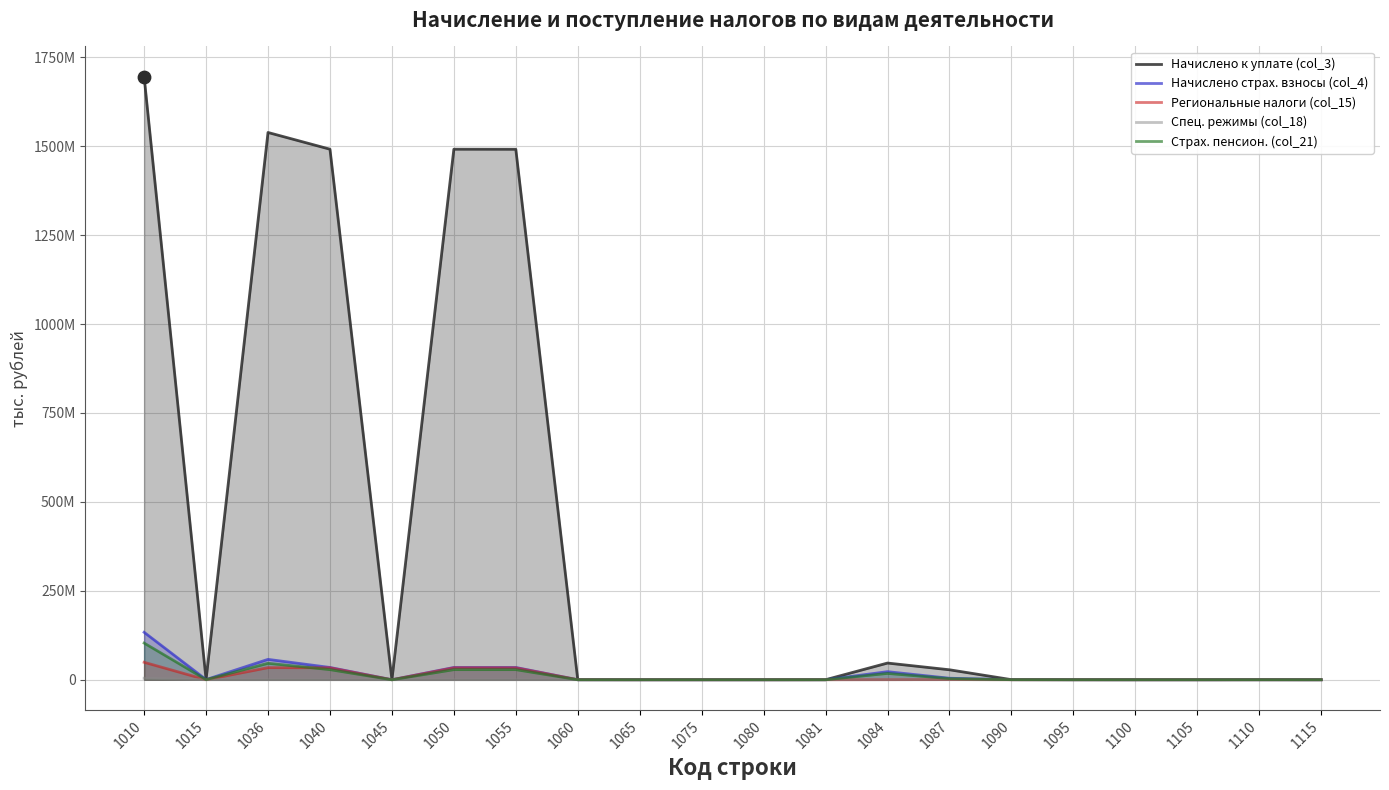

Which series has the widest spread of Y values?

Начислено к уплате (col_3)